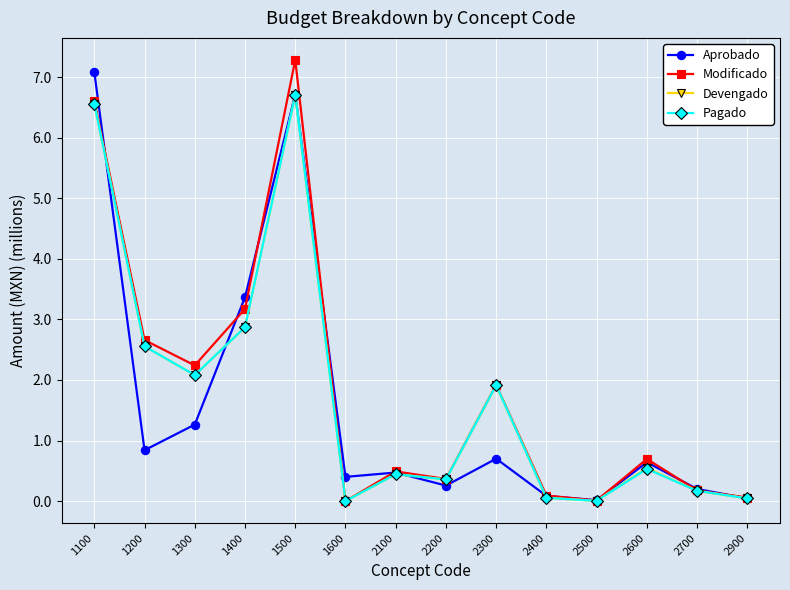

The value of Modificado at 1500 is 7.3. True or false?

True